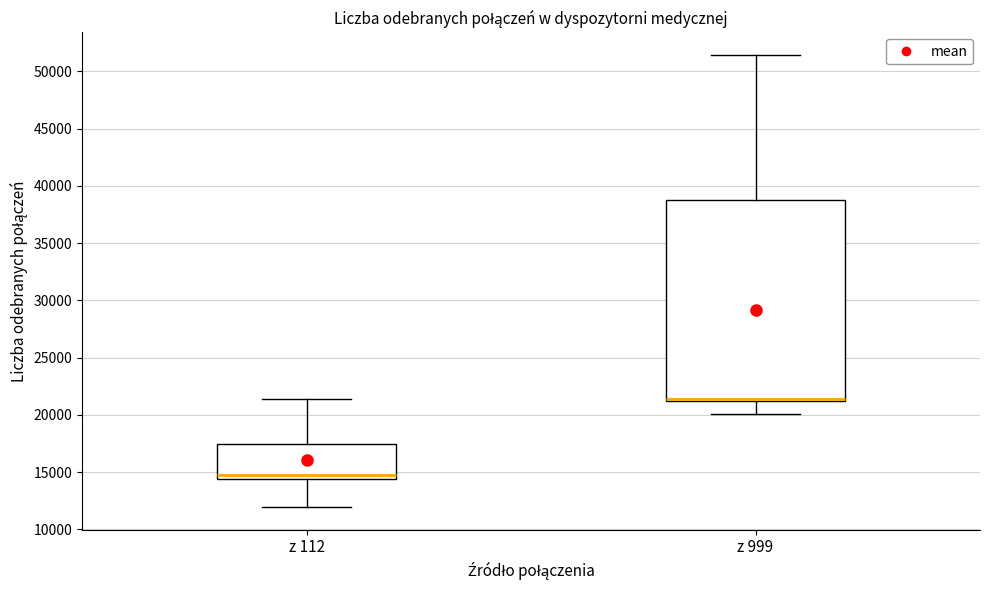

Which box is the tallest, from its lower edge to its upper edge?

z 999